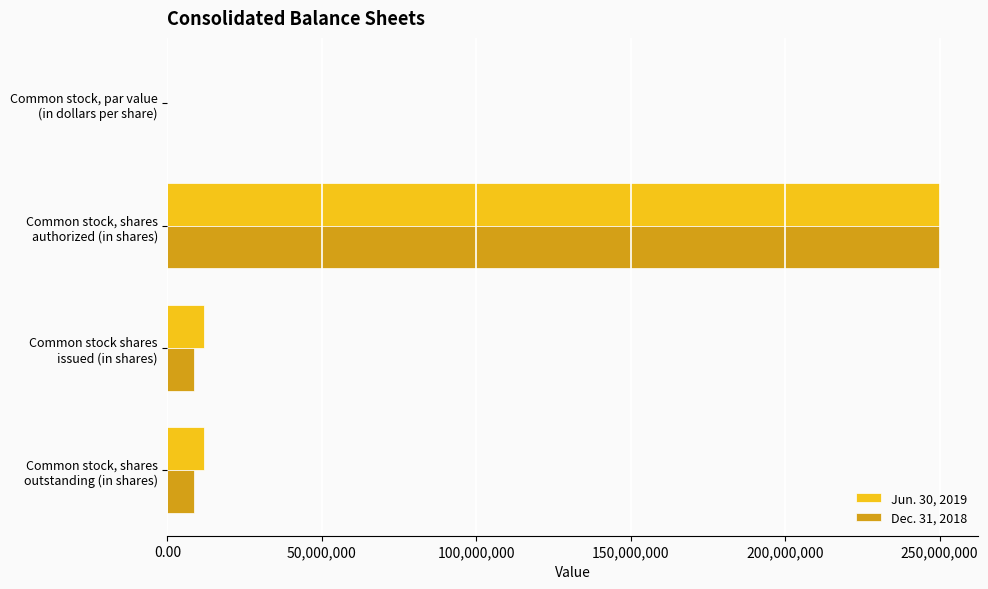

What is the sum of all Dec. 31, 2018 values?

267281166.0